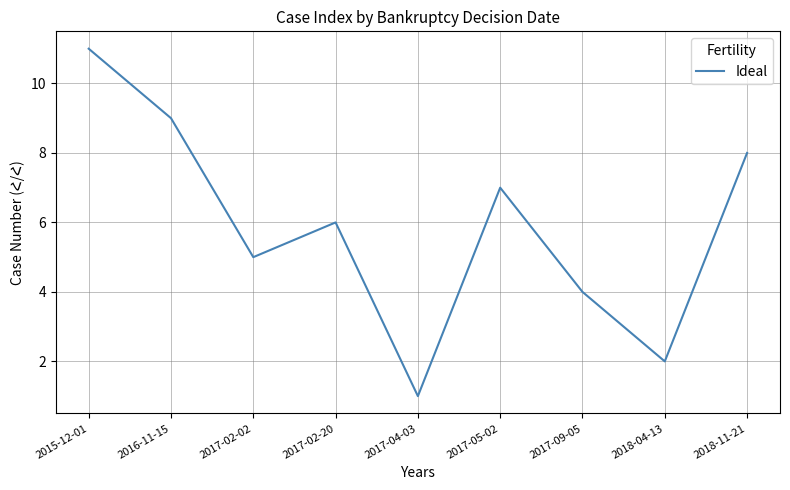

The value at 2015-12-01 is 18. True or false?

False